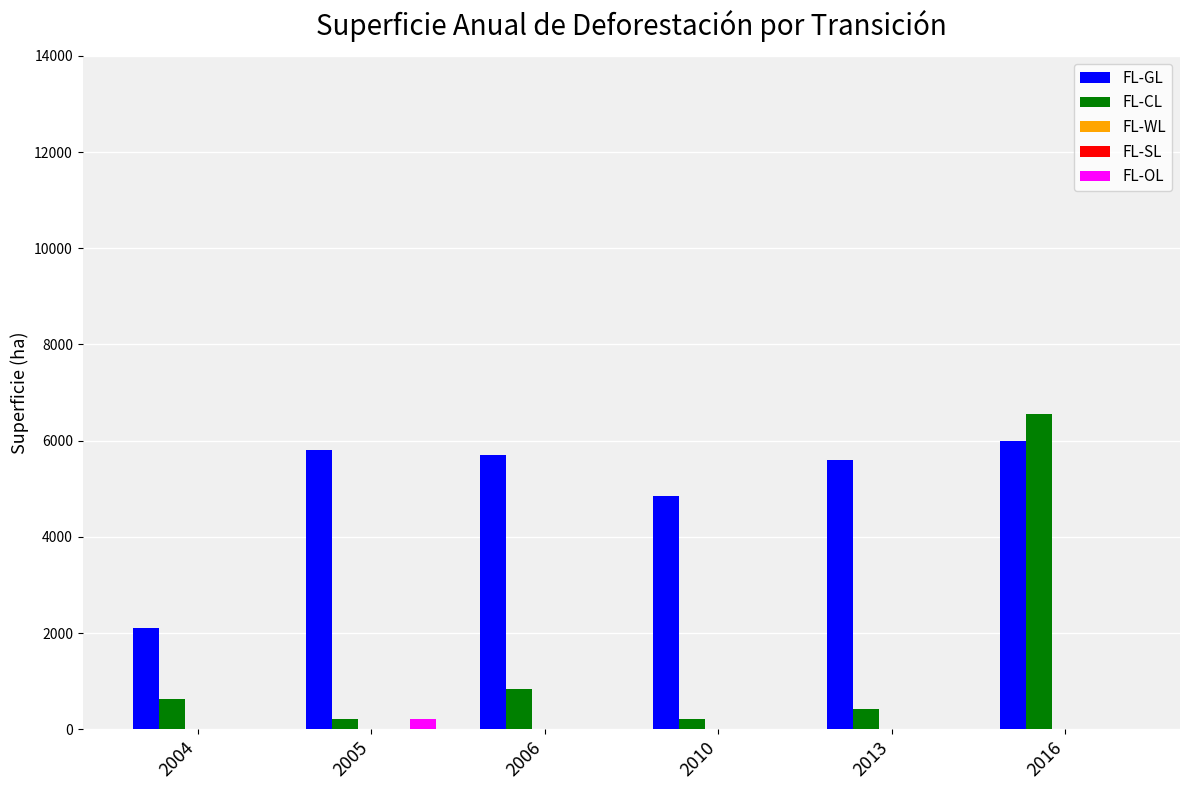

Rank the series at 2013 from lowest to highest value.

FL-WL, FL-SL, FL-OL, FL-CL, FL-GL